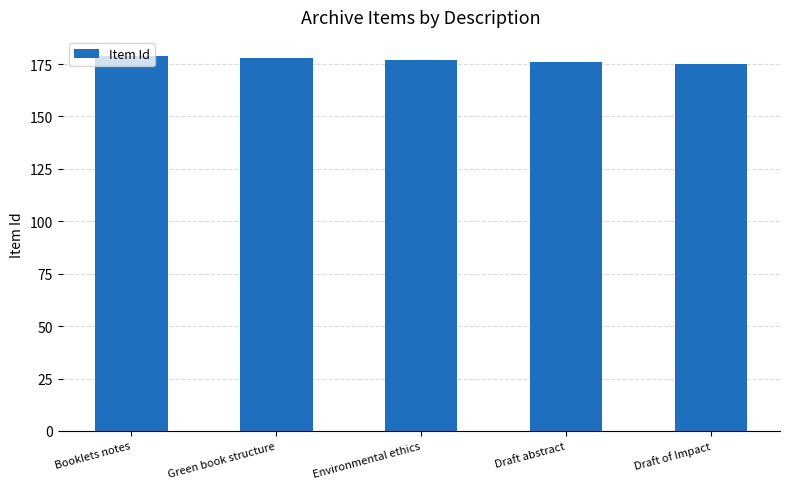

What is the smallest value displayed?

175